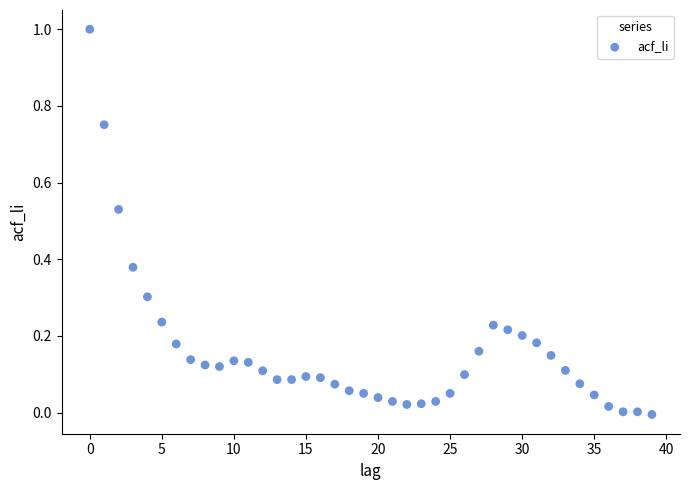

What is the range of Y values (max minus min)?

1.0